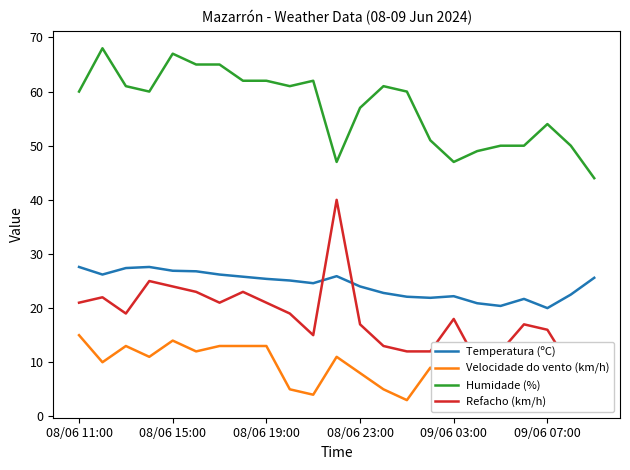

What is the minimum value shown in the chart?

3.0